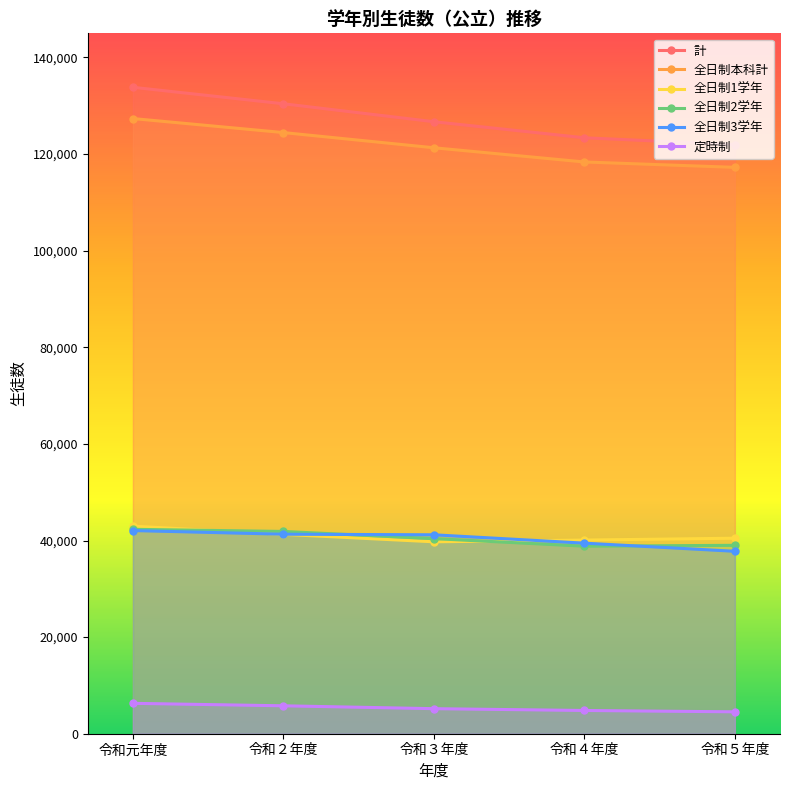

What is the total value across all series at 令和３年度?

374506